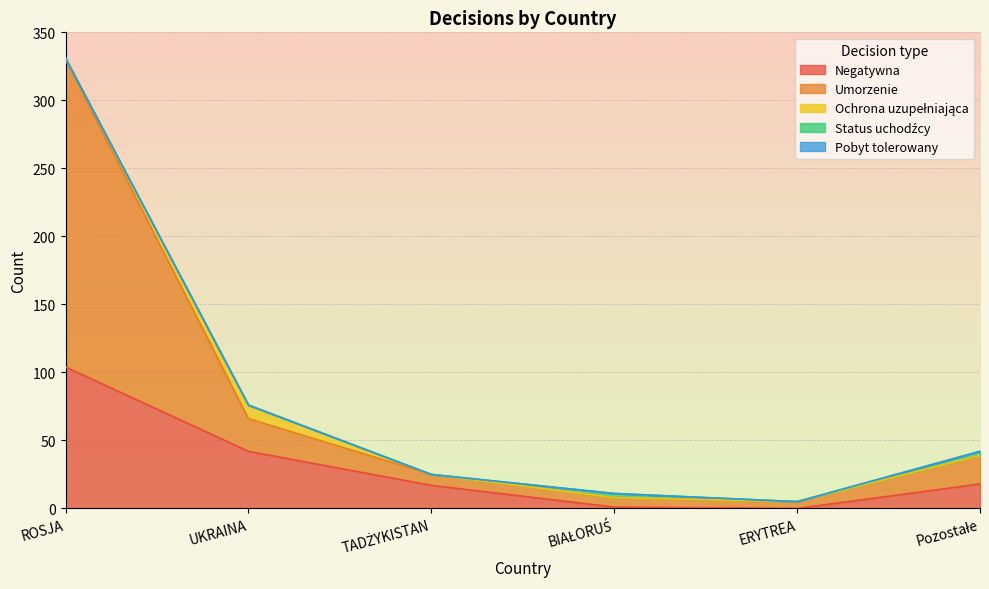

At which label does Pobyt tolerowany reach its minimum?

ROSJA